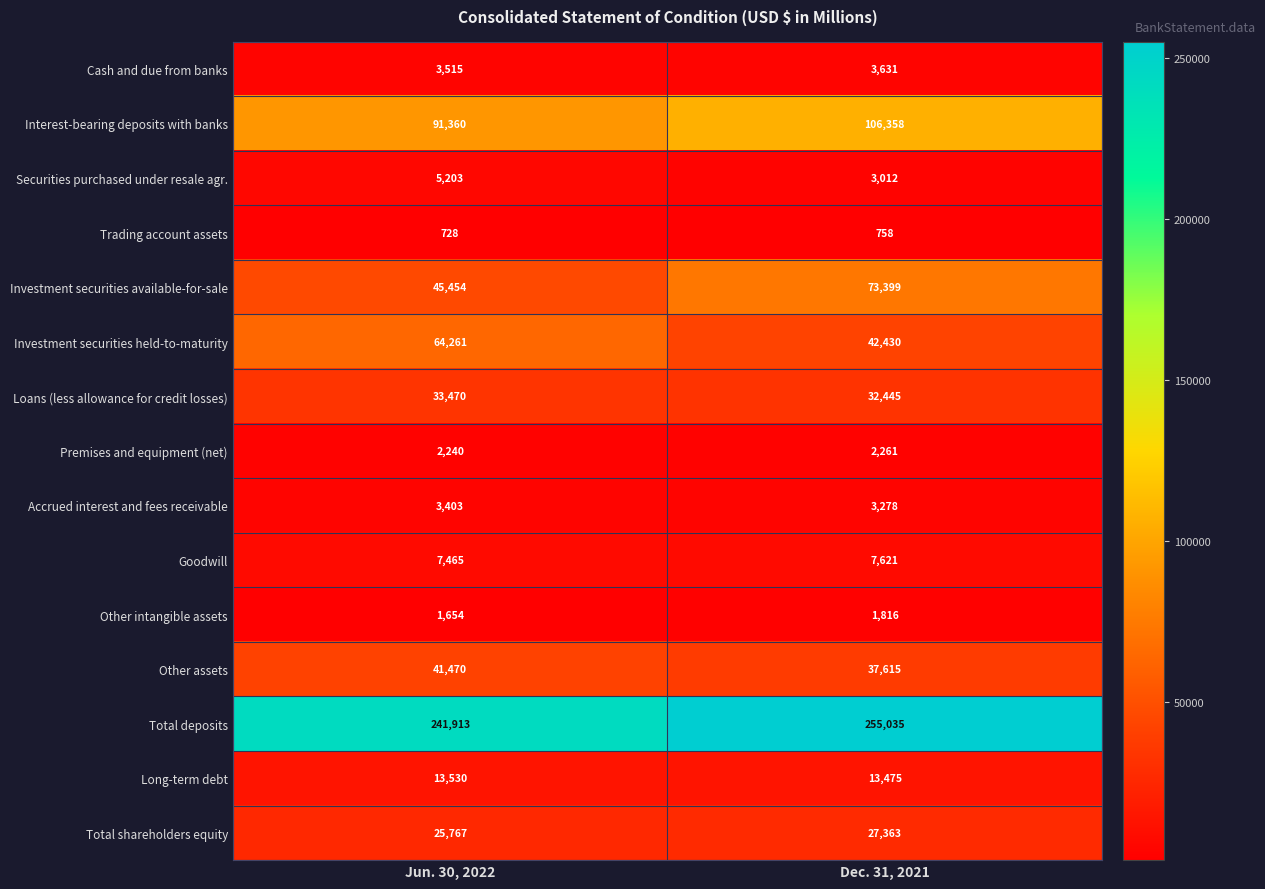

Is the value of Cash and due from banks at Dec. 31, 2021 greater than the value of Long-term debt at Jun. 30, 2022?

No